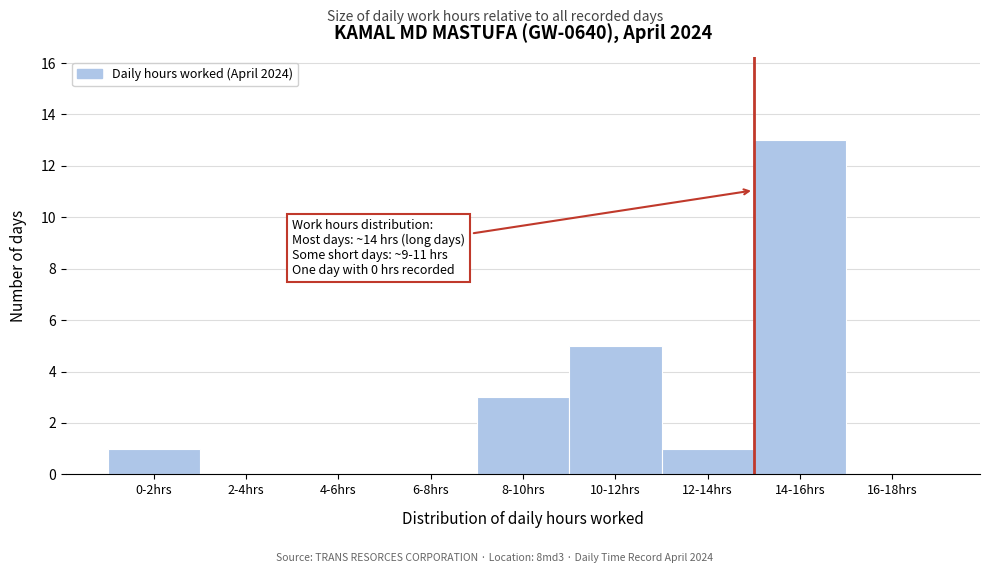

Reading left to right, what are all the values shown in this chart?

0-2hrs=1	2-4hrs=0	4-6hrs=0	6-8hrs=0	8-10hrs=3	10-12hrs=5	12-14hrs=1	14-16hrs=13	16-18hrs=0